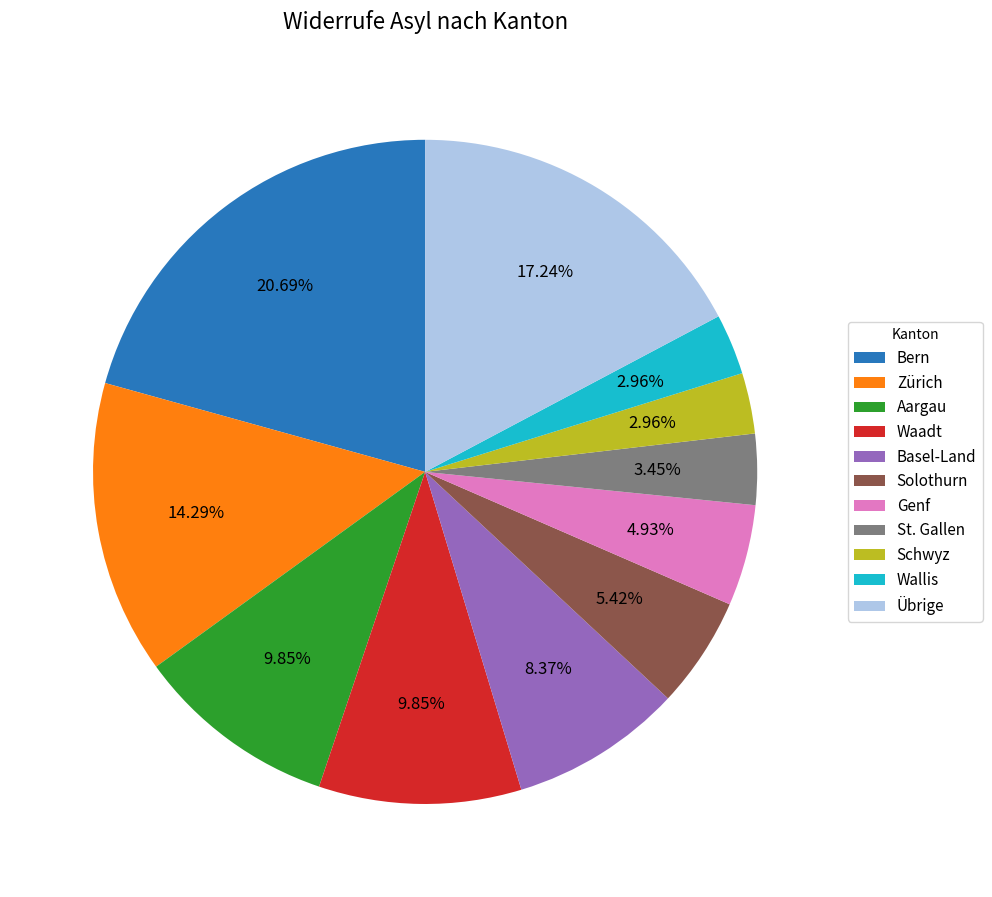

Which slice is the largest?

Bern